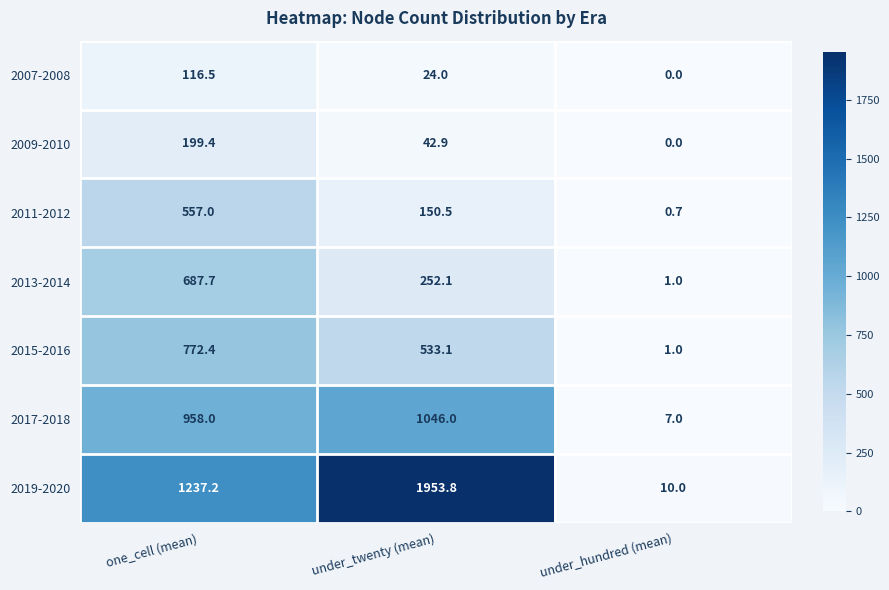

What is the total value across all series at under_twenty (mean)?

4002.4